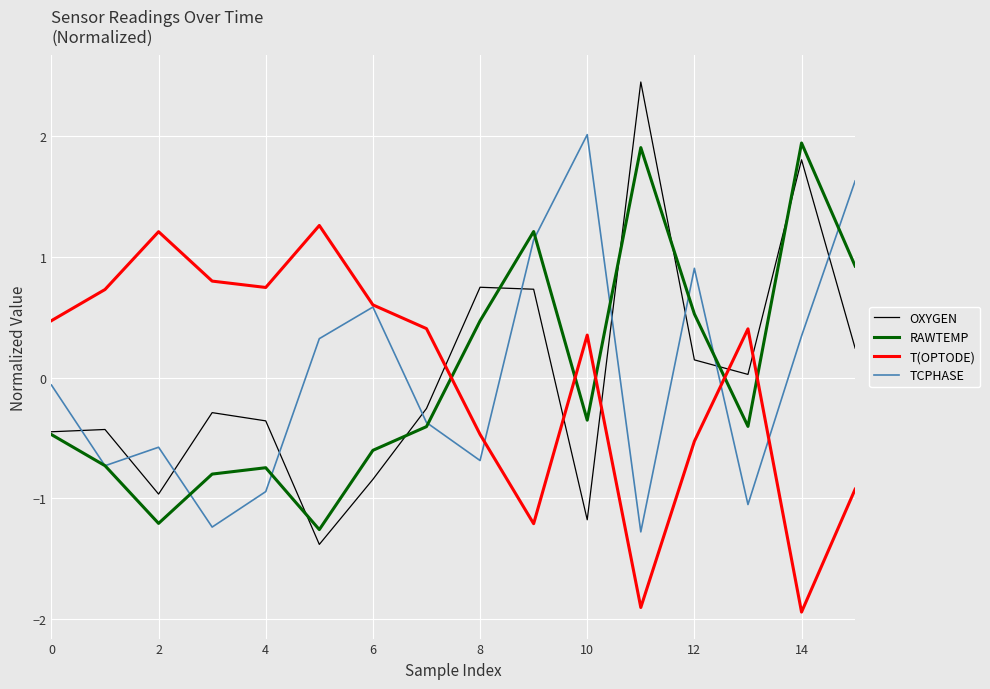

List the series in order of their peak value, lowest first.

T(OPTODE), RAWTEMP, TCPHASE, OXYGEN